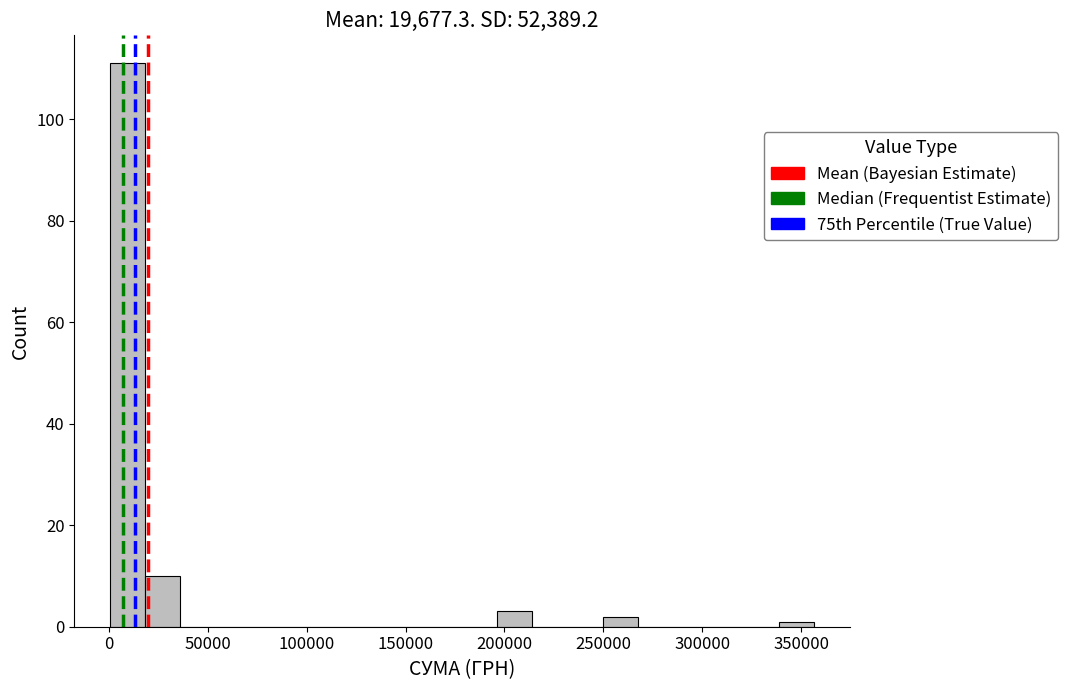

Around what value on the x-axis is the tallest bar? Give the approximate position of its centre, as read against the axis.

10000